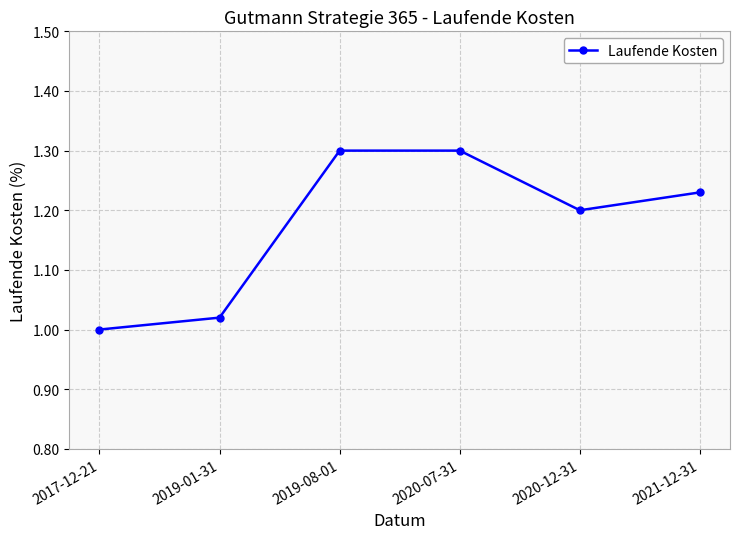

Where is the first local minimum?

2020-12-31